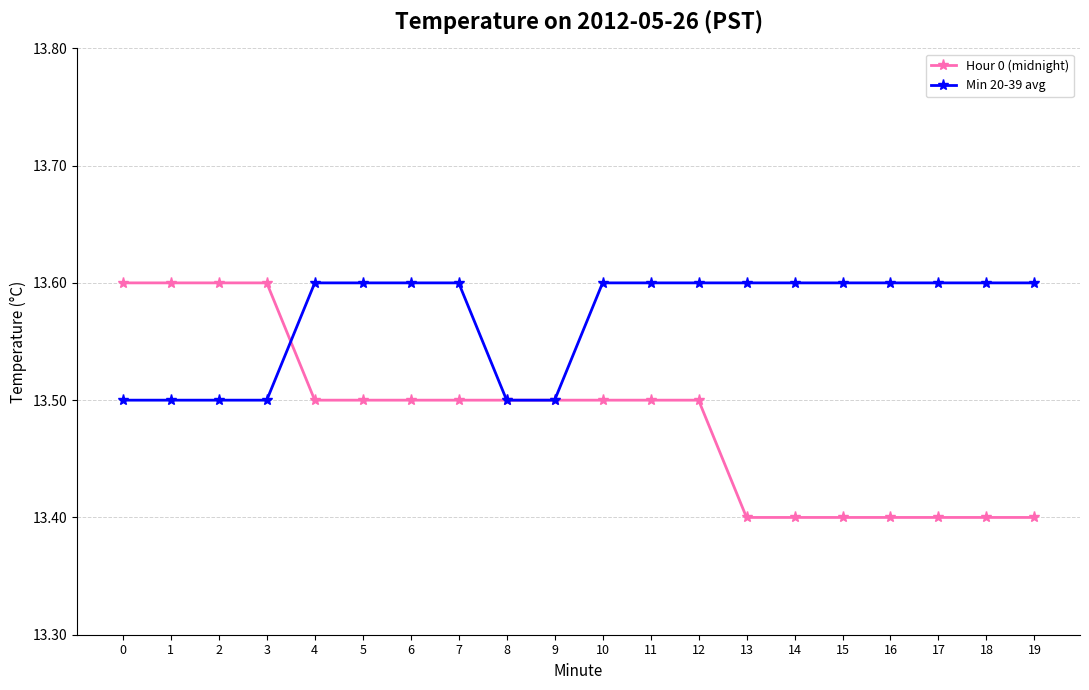

What is the value of the Hour 0 (midnight) point at the 4th from the left?

13.6